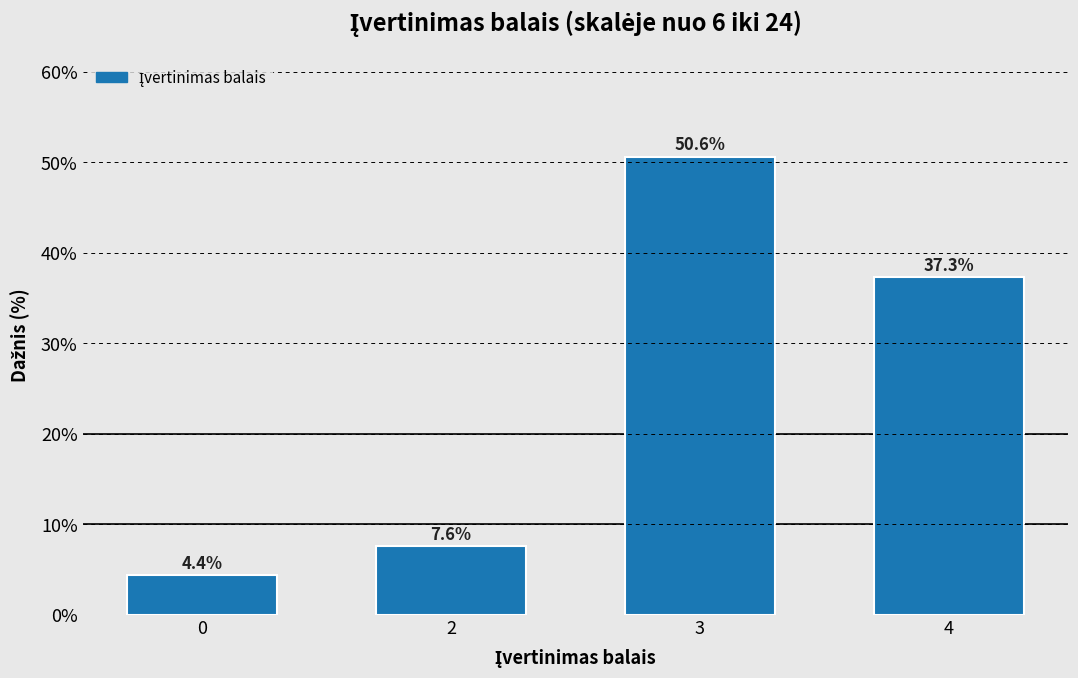

Reading right to left, what are all the values shown in this chart?

4=37.3	3=50.6	2=7.6	0=4.4